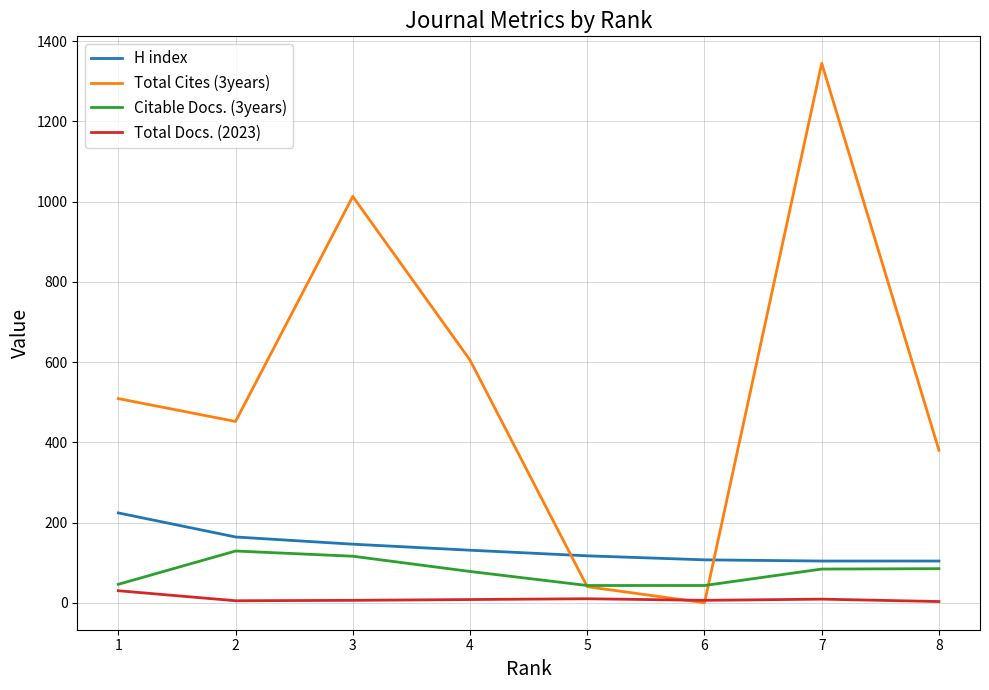

True or false: Total Cites (3years) and Citable Docs. (3years) cross at least once.

True